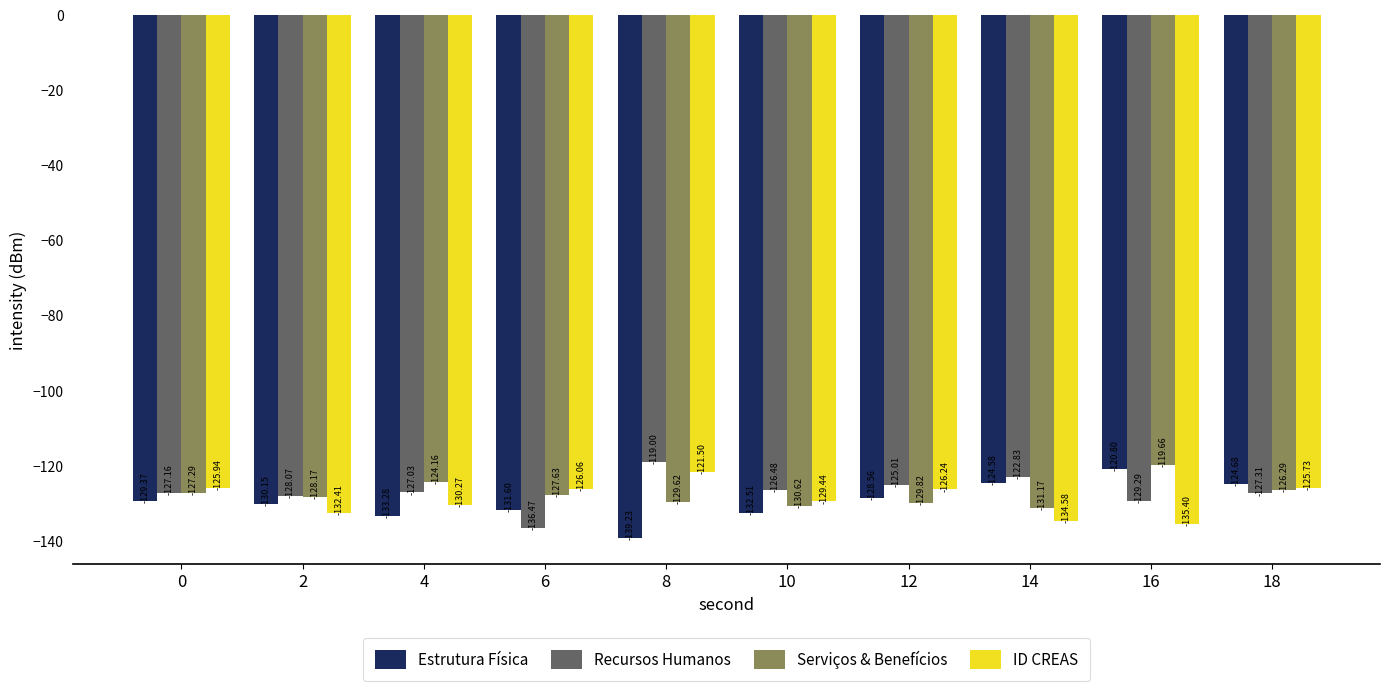

What is the spread (max minus min) of values at 2?

4.3